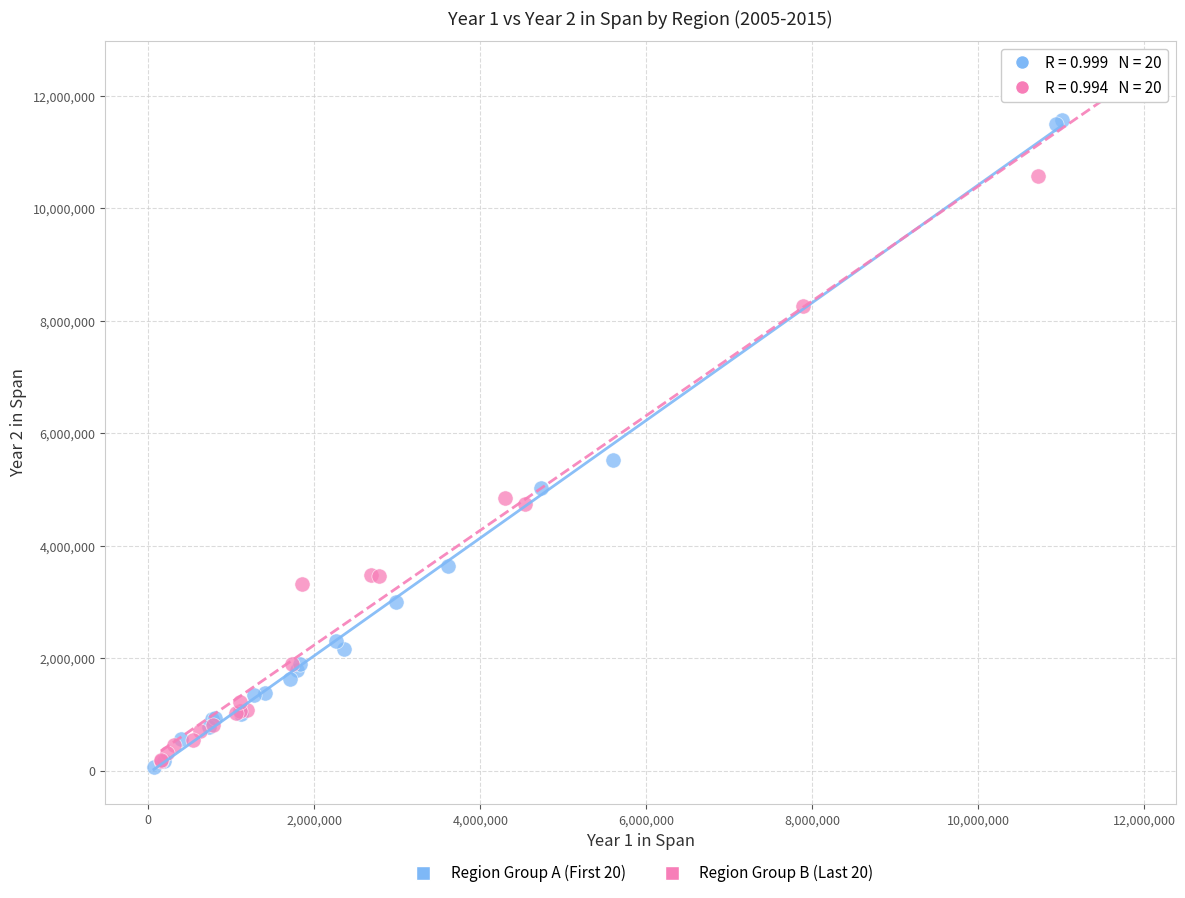

Which series contains the highest Y value?

Region Group B (Last 20)